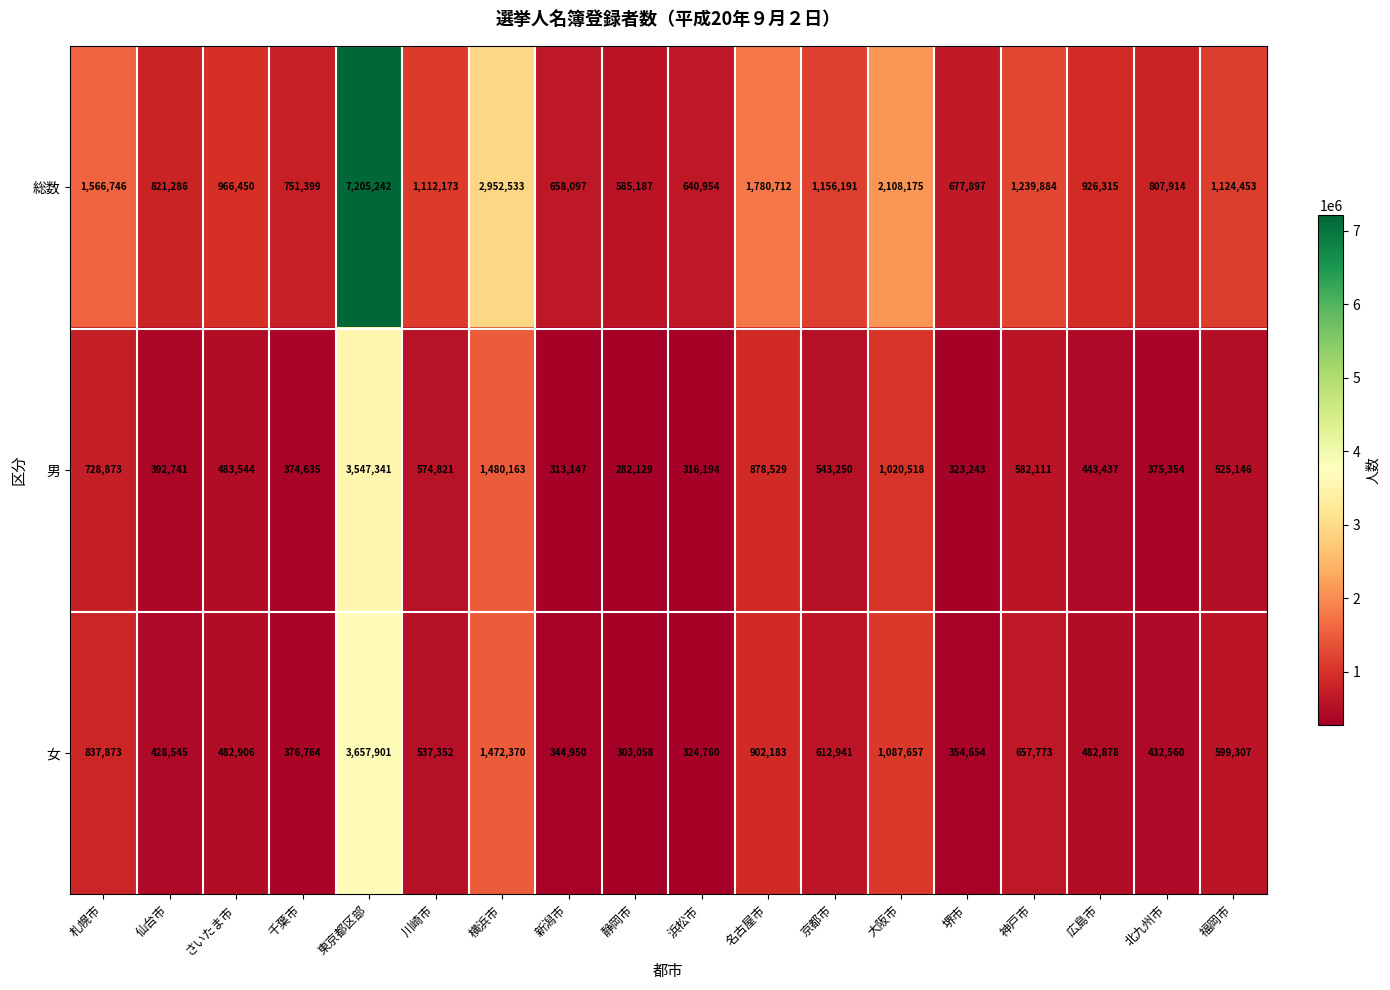

What is the approximate value of 総数 at 静岡市, to the nearest 50?

585200